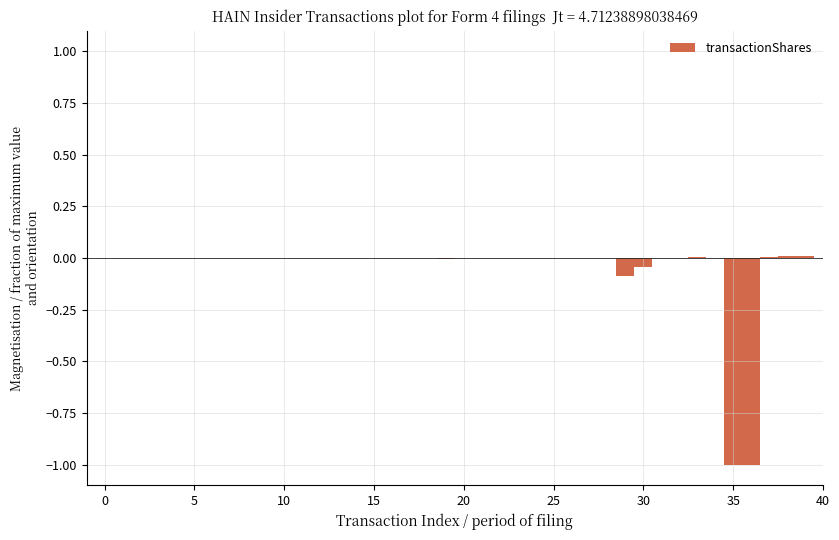

Which category has the lowest value across all series?

35